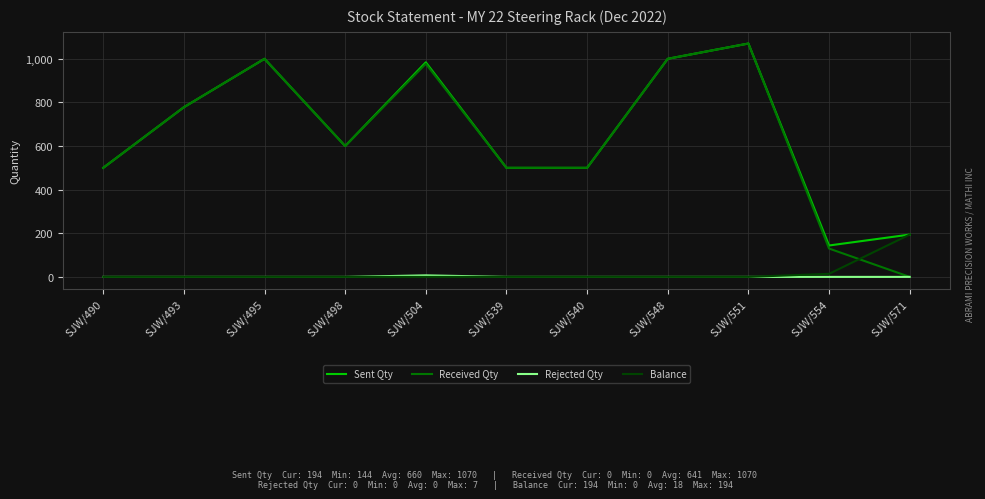

Between which two adjacent categories do Received Qty and Balance first intersect?

SJW/554 and SJW/571